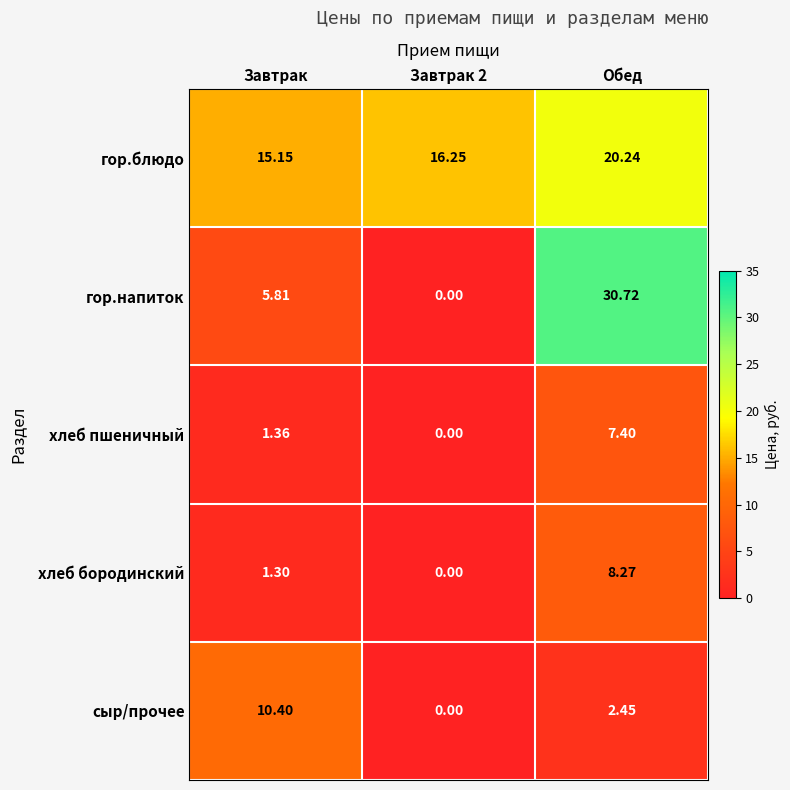

Count the number of data series in this chart.

5